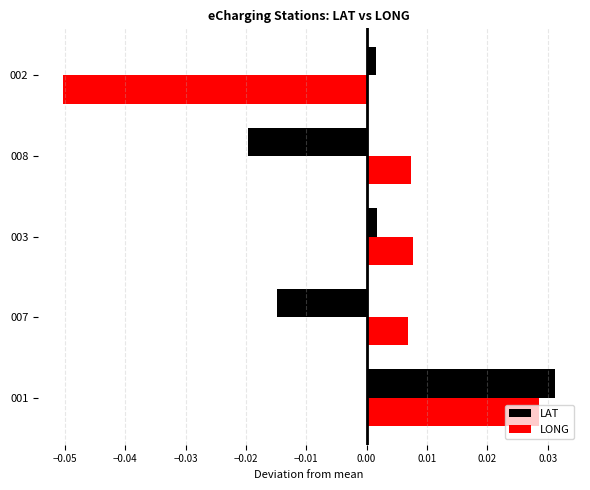

At how many categories does at least one series exceed 0?

5